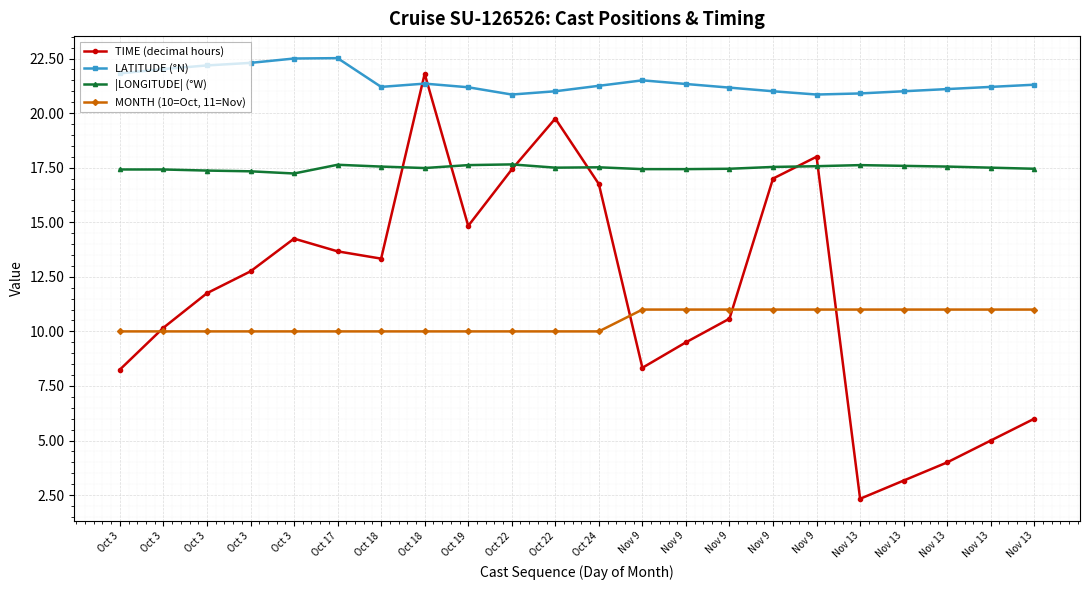

Where does the TIME (decimal hours) series first go above 12?

Oct 3